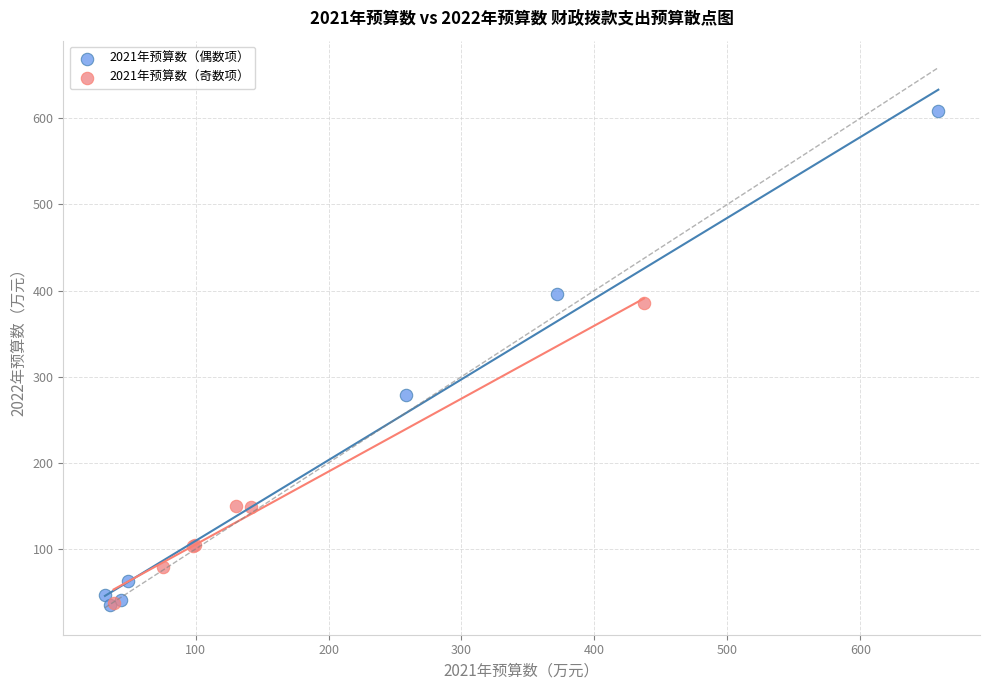

What are all the series names shown in the legend?

2021年预算数（偶数项）, 2021年预算数（奇数项）